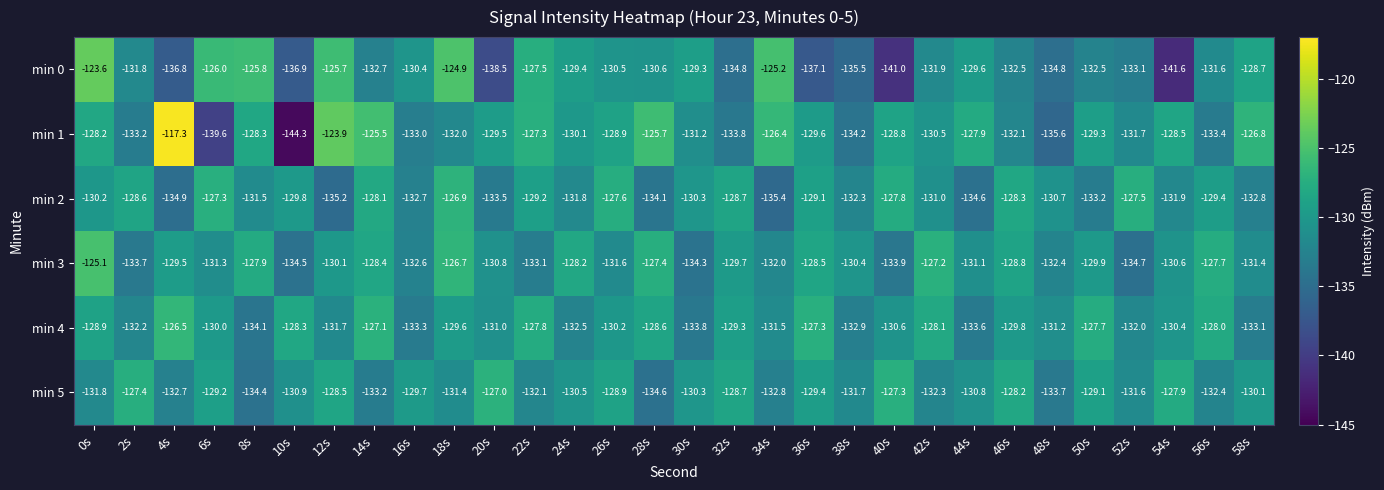

The value of min 0 at 0s is -123.6. True or false?

True